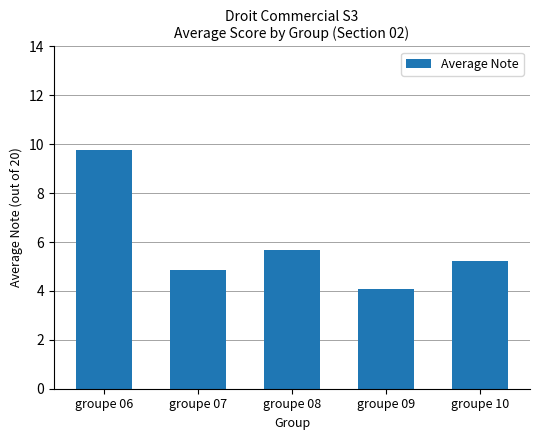

How many data points are above 5?

3